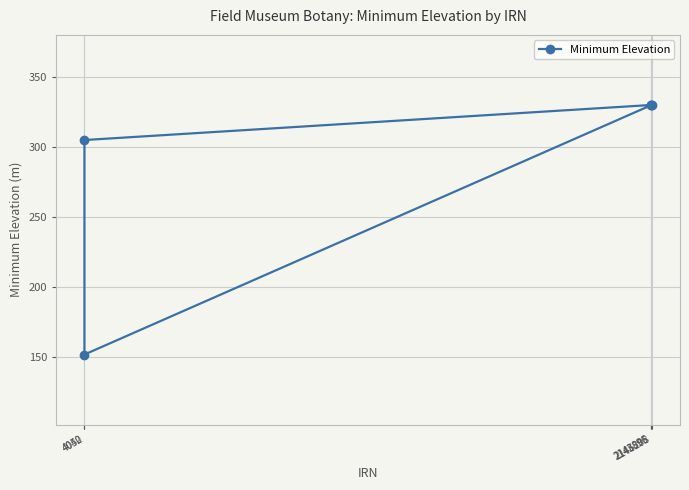

What is the difference between the maximum and minimum values?

178